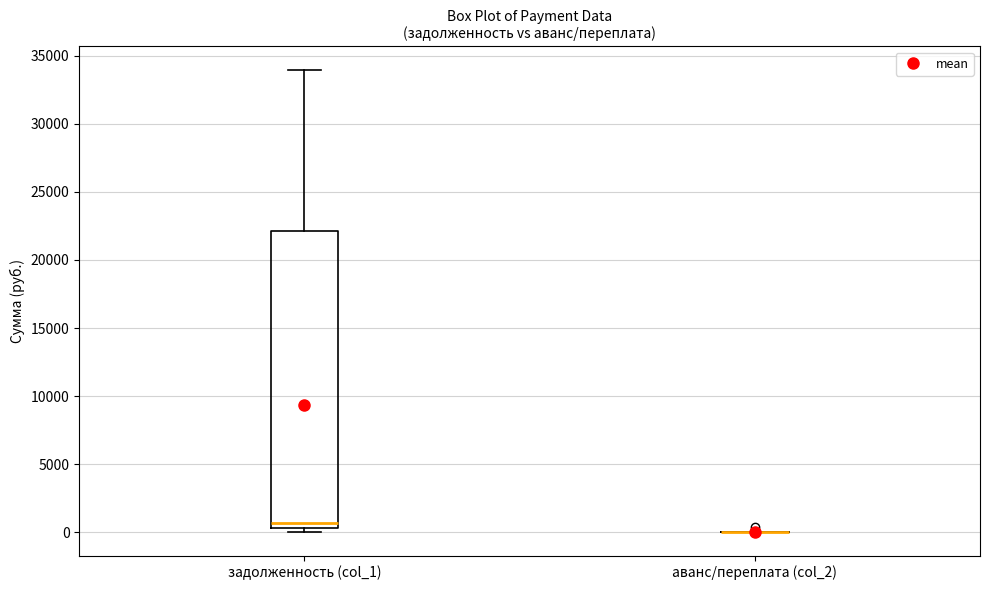

Where is the lower edge of the box for задолженность (col_1) on the y-axis? The values are not printed on the chart, so give them approximately, as read against the axis.

500